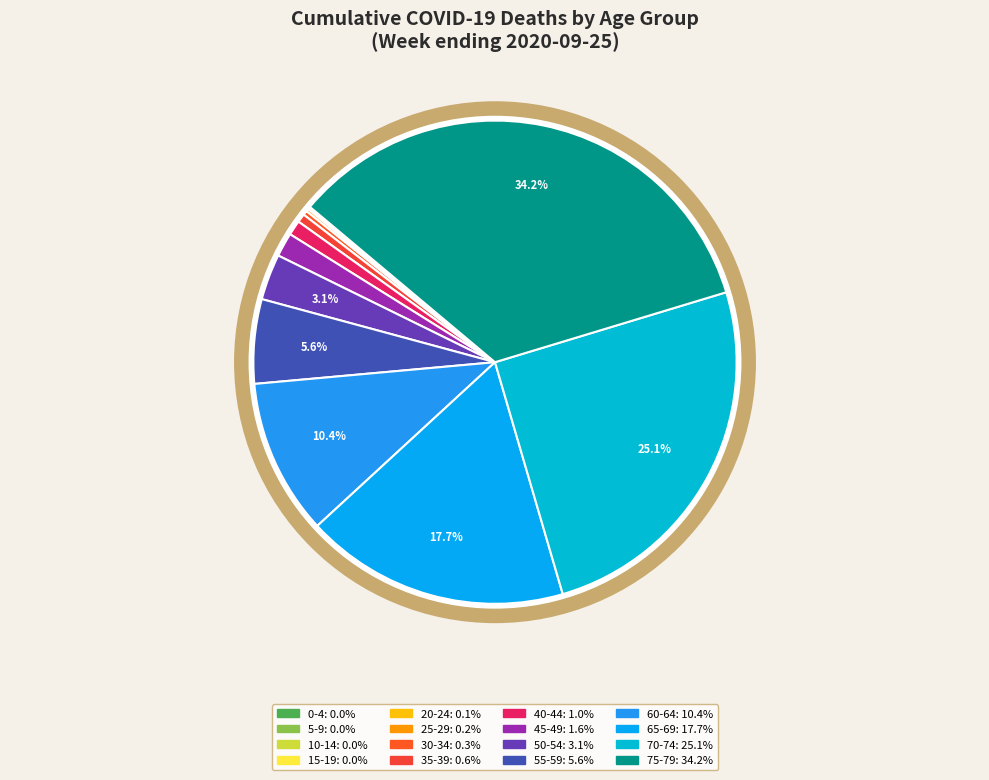

Do 15-19 and 35-39 together represent more than half of the pie?

No